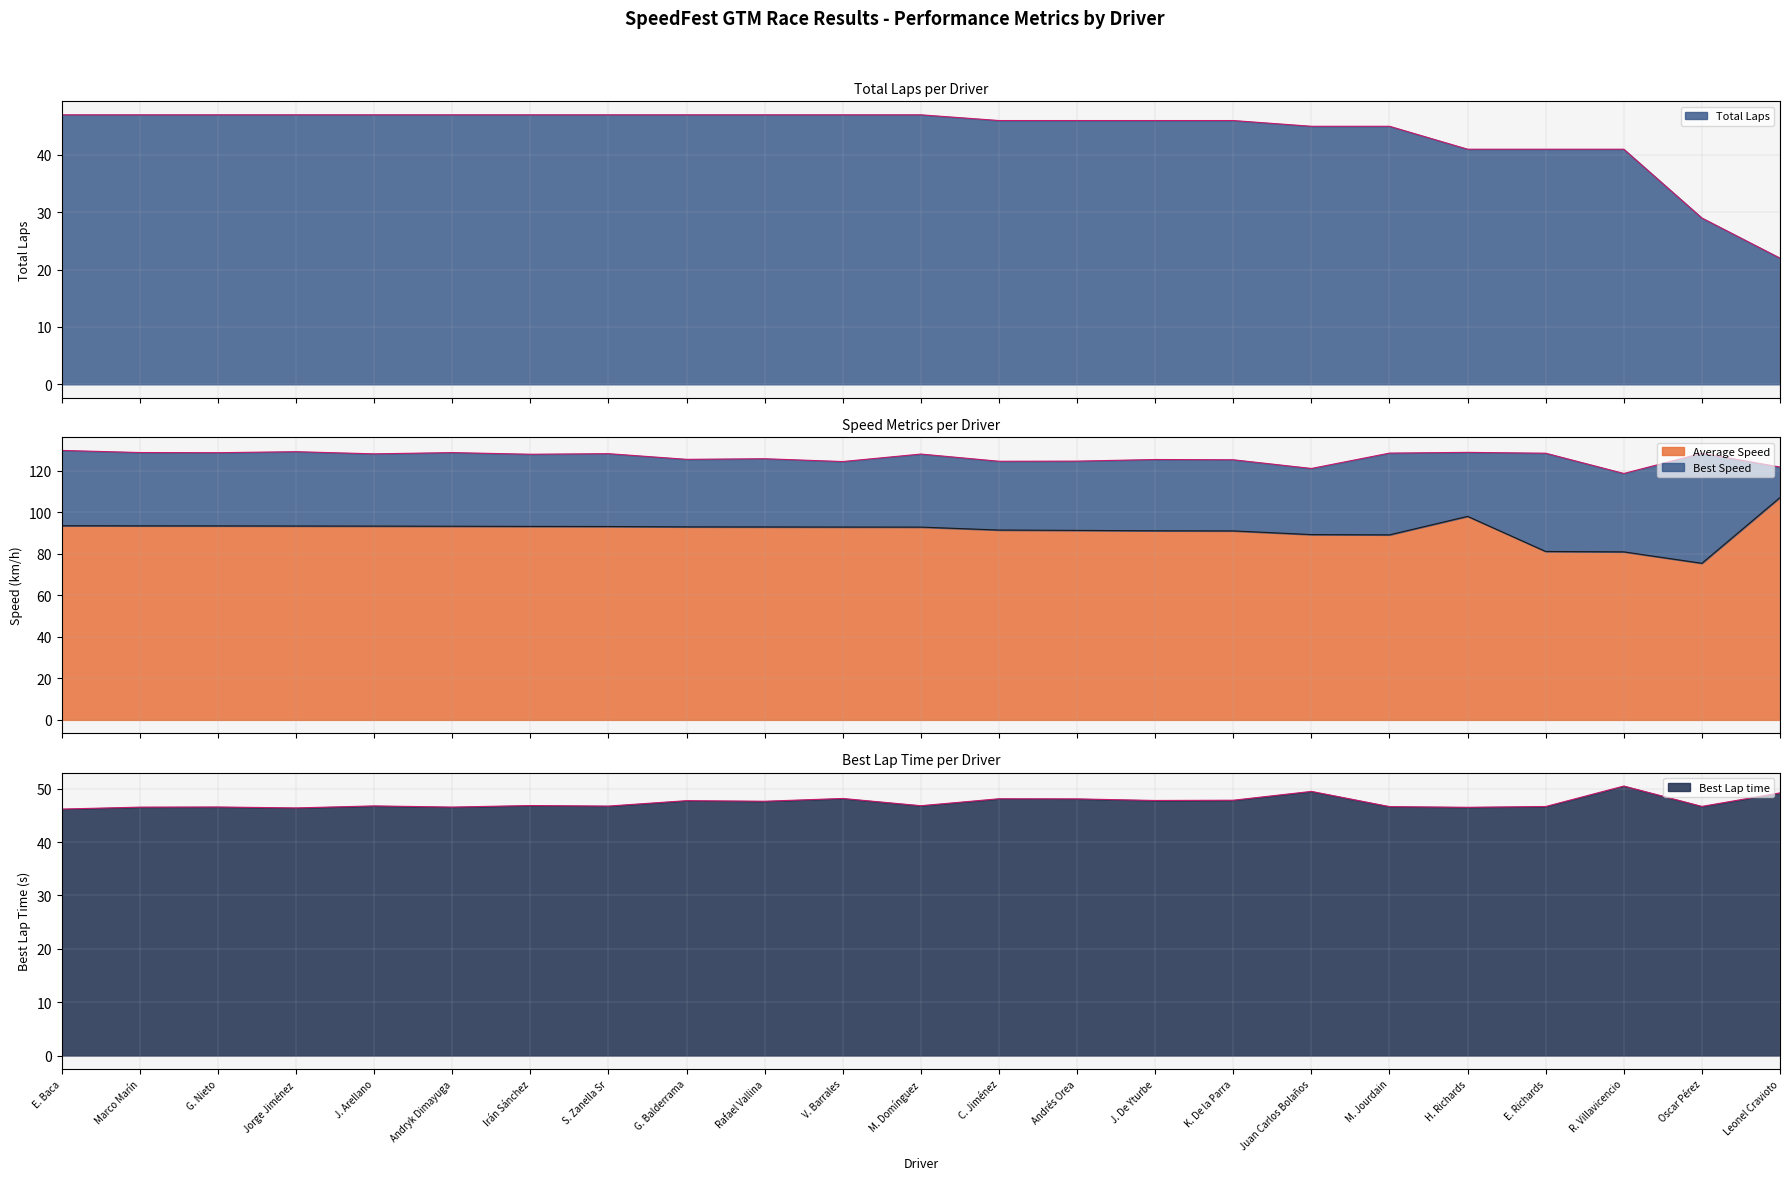

What value does the Total Laps series have at Andryk Dimayuga?

47.0